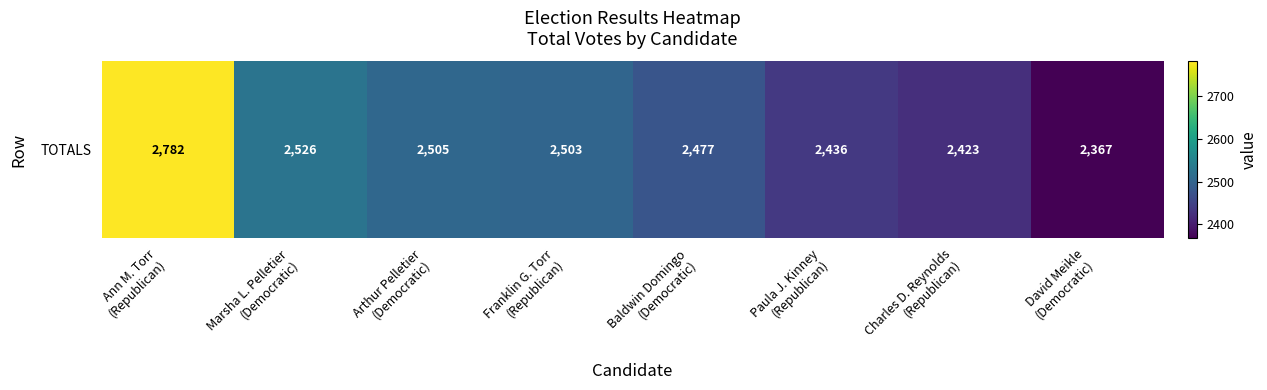

What is the sum of all values?

20019